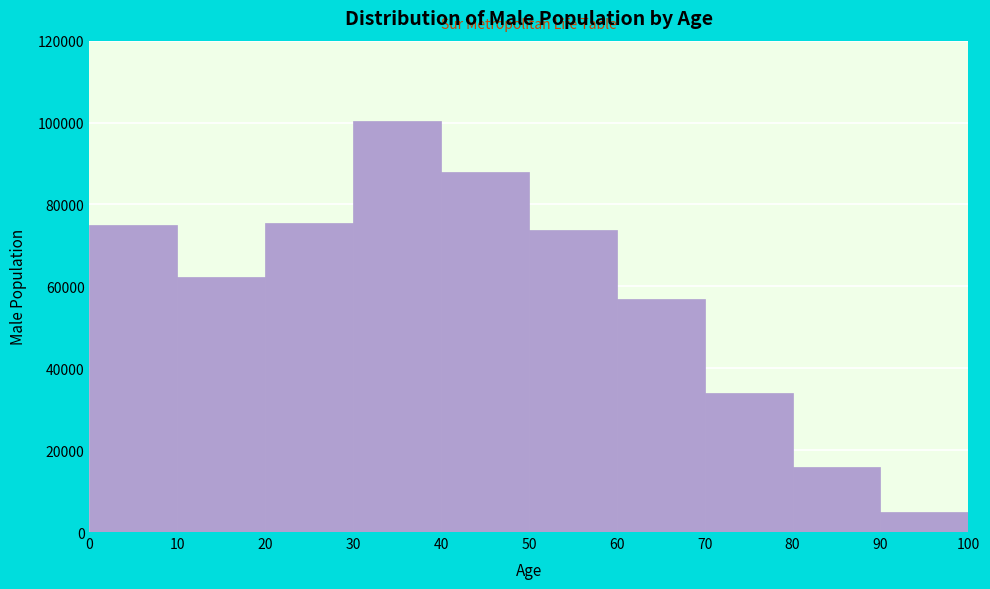

Over which range of the x-axis is the bar tallest?

30 to 40